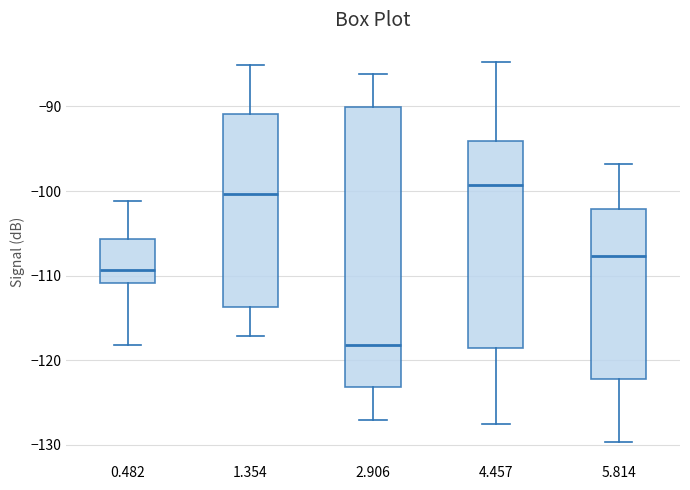

Which box is the tallest, from its lower edge to its upper edge?

2.906